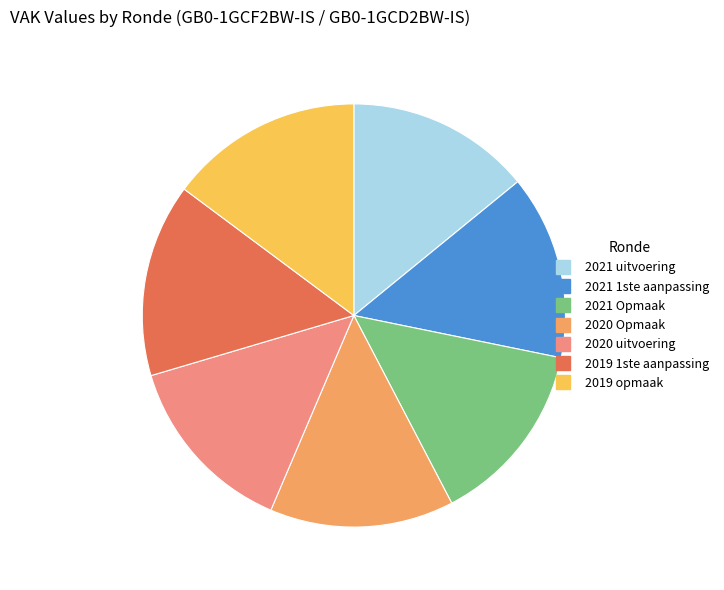

True or false: 2020 uitvoering accounts for 2% of the total.

False